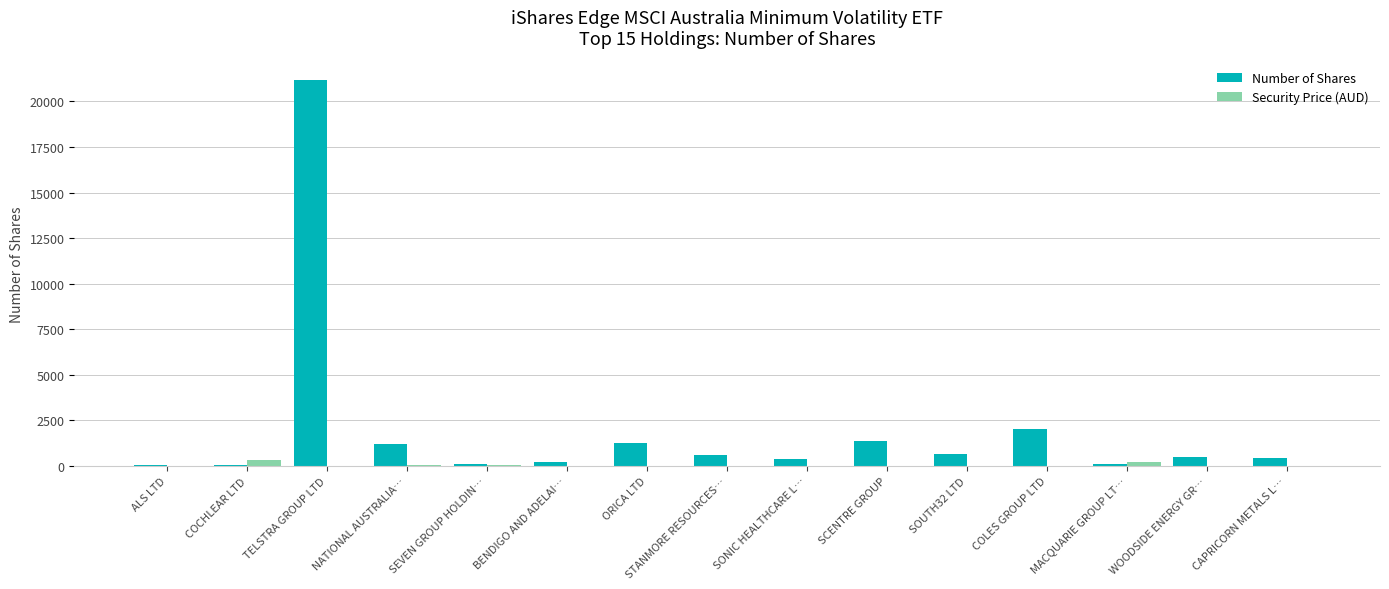

What is the average value of the Number of Shares series?

2011.4